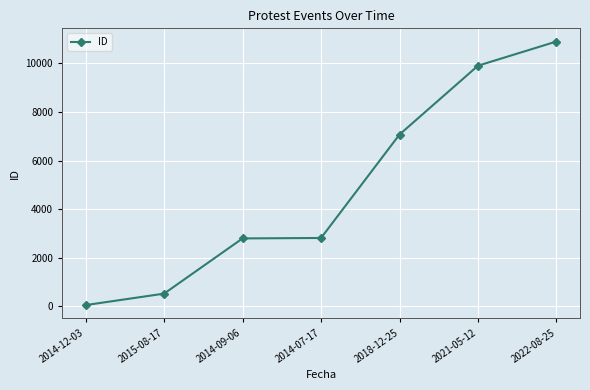

Which category has the highest value across all series?

2022-08-25